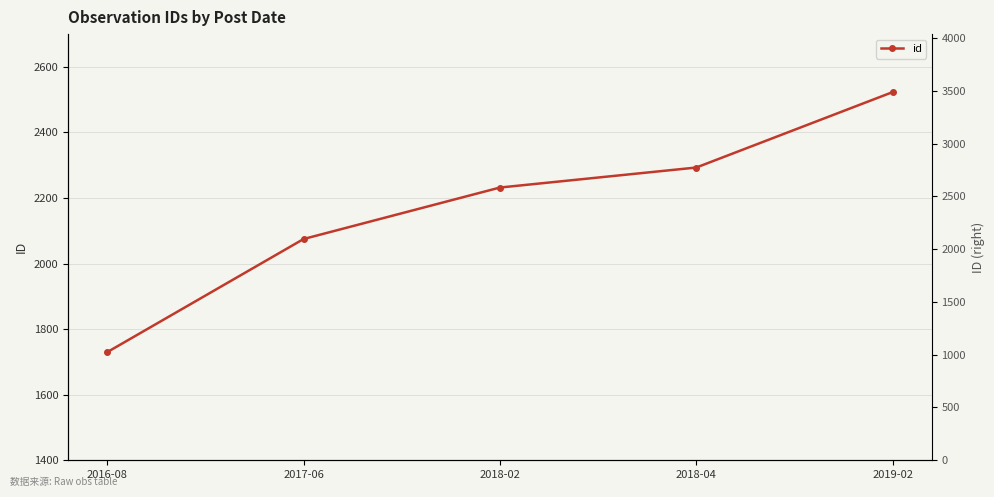

What is the label of the 5th point from the left?

2019-02